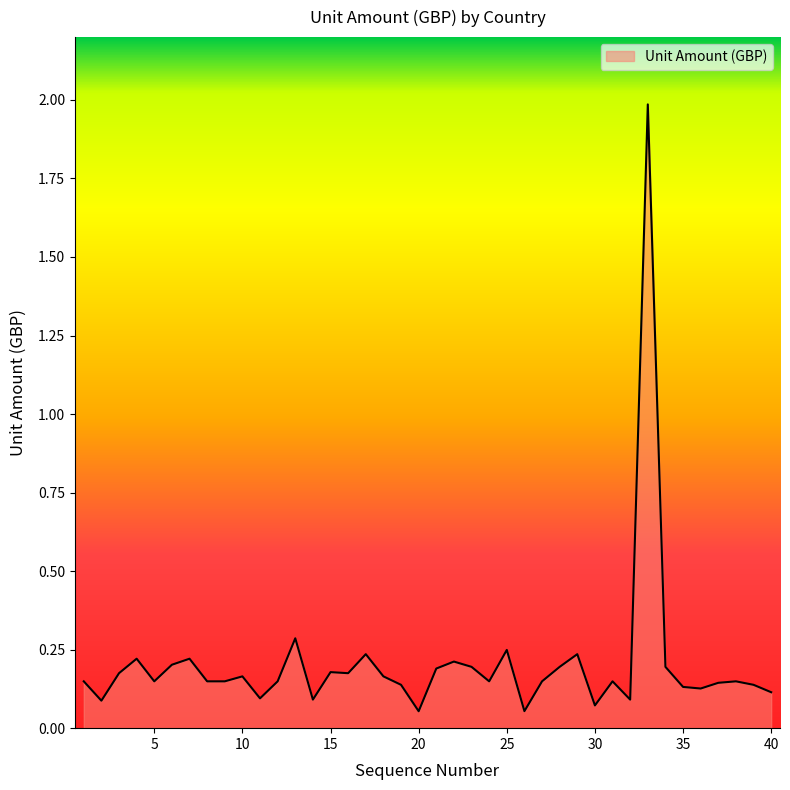

What is the maximum value shown in the chart?

2.0